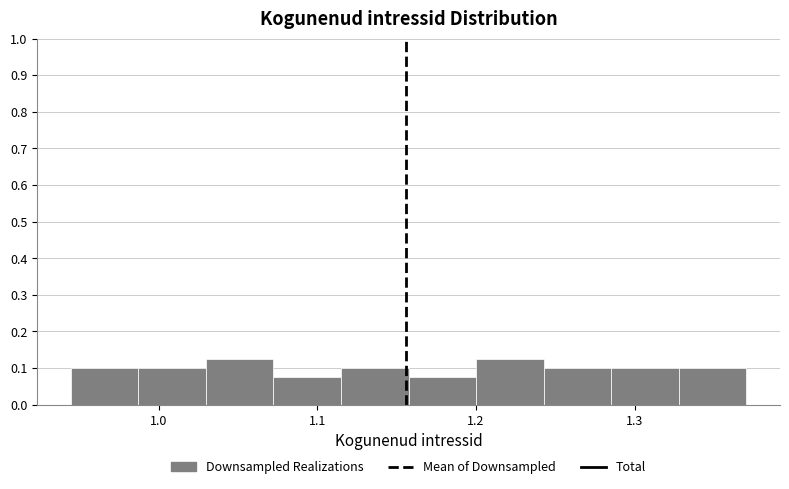

Reading left to right, transcribe this chart: for each bar, give the range it covers on the x-axis and its height. Neither the bar edges nor the heights are printed on the chart, so give them approximately, as read against the axes.

0.94 to 0.99: 0.10
0.99 to 1.03: 0.10
1.03 to 1.07: 0.13
1.07 to 1.11: 0.08
1.11 to 1.16: 0.10
1.16 to 1.20: 0.08
1.20 to 1.24: 0.13
1.24 to 1.29: 0.10
1.29 to 1.33: 0.10
1.33 to 1.37: 0.10